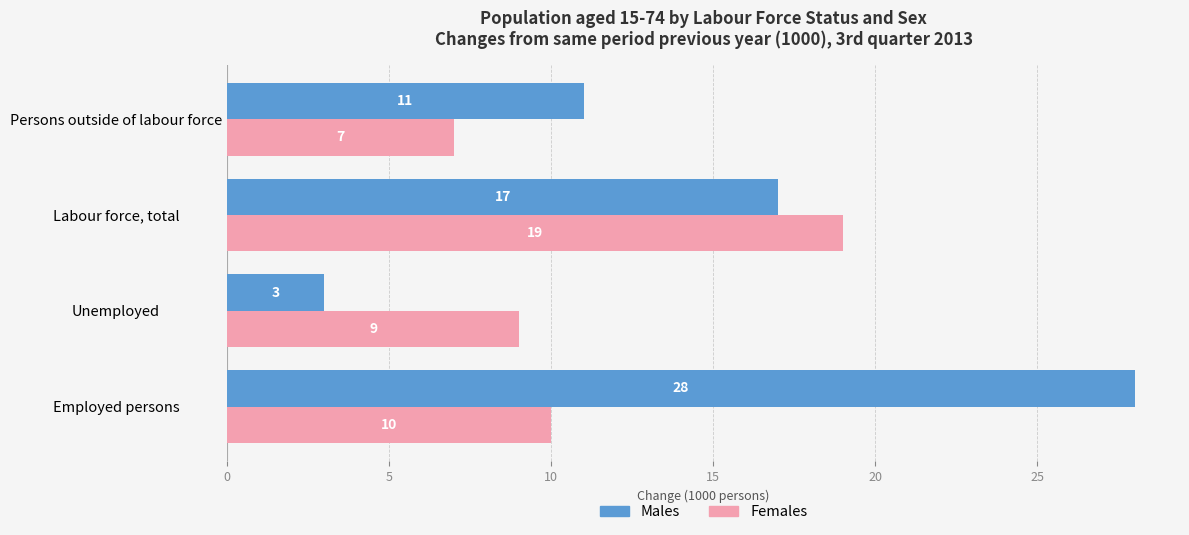

What is the maximum value shown in the chart?

28